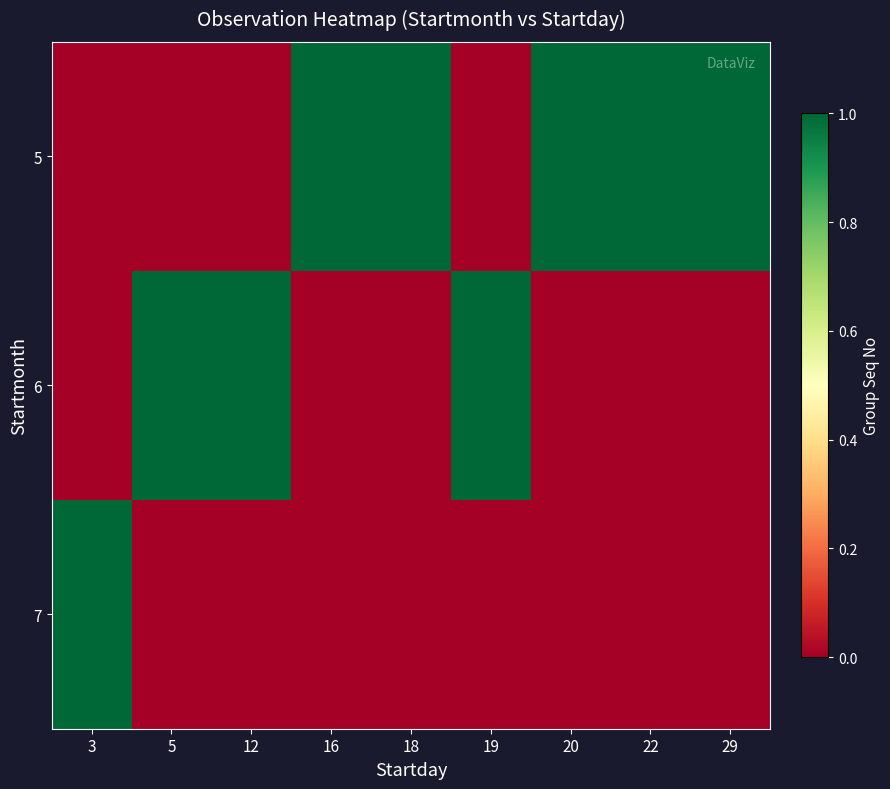

Rank the series at 3 from highest to lowest value.

7, 5, 6